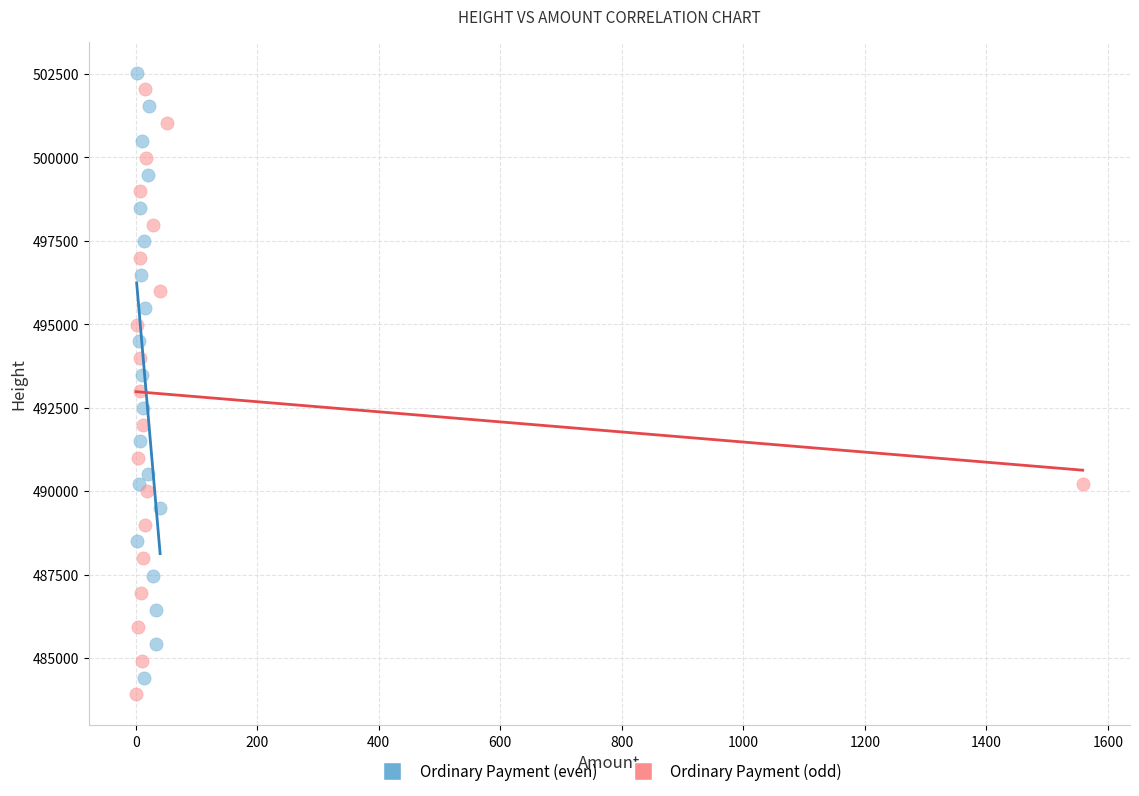

Which series has the widest spread of Y values?

Ordinary Payment (odd)